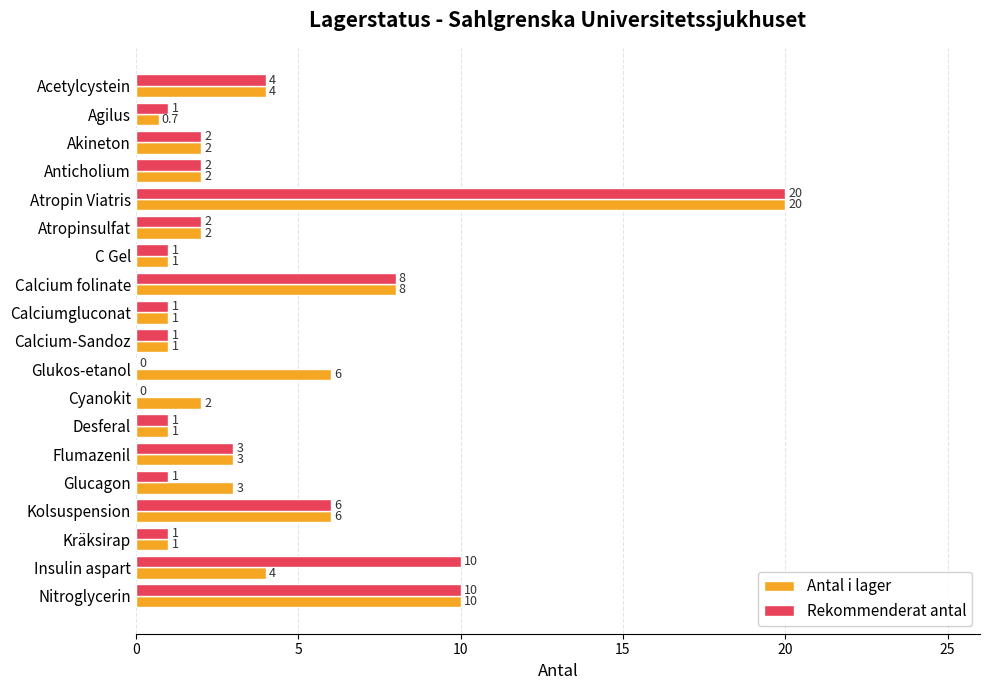

At which category is the sum across all series the highest?

Atropin Viatris